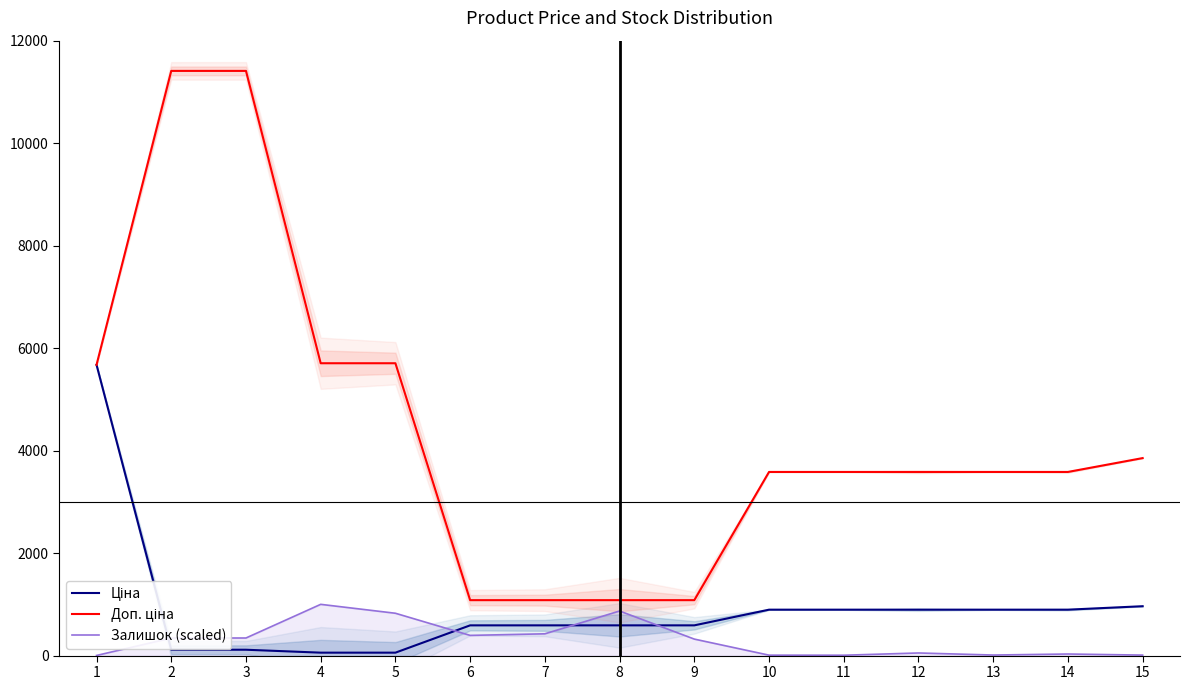

What is the difference between the Залишок (scaled) values at 2 and 13?

331.4